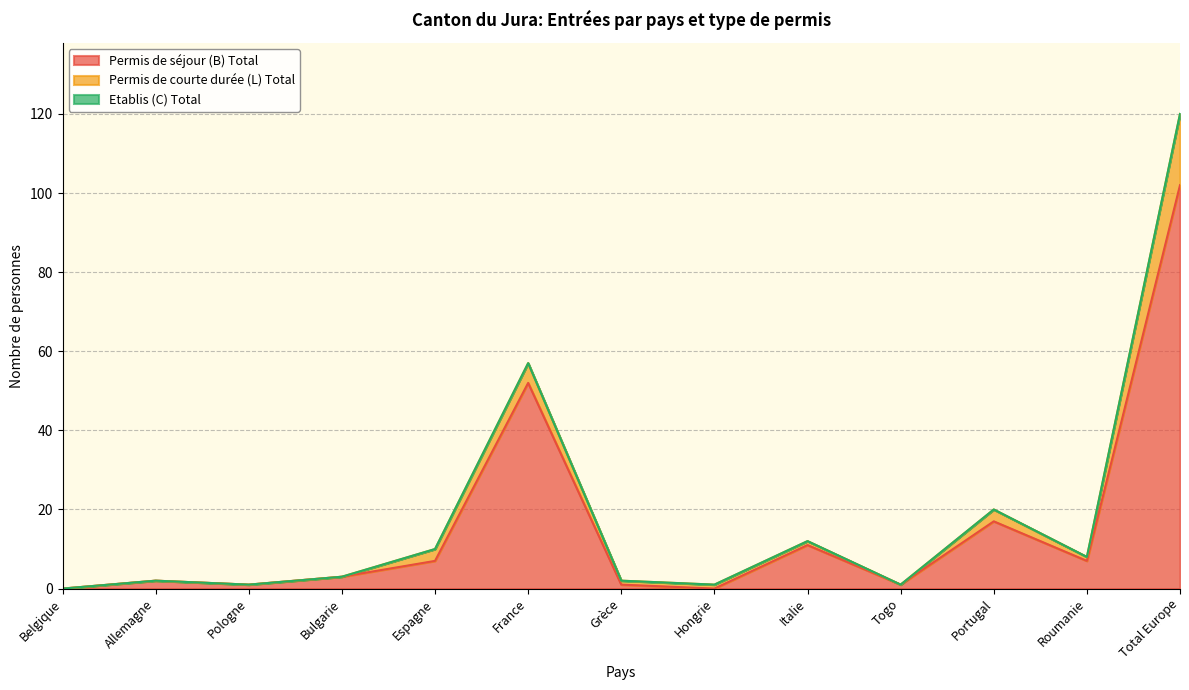

What is the maximum value shown in the chart?

102